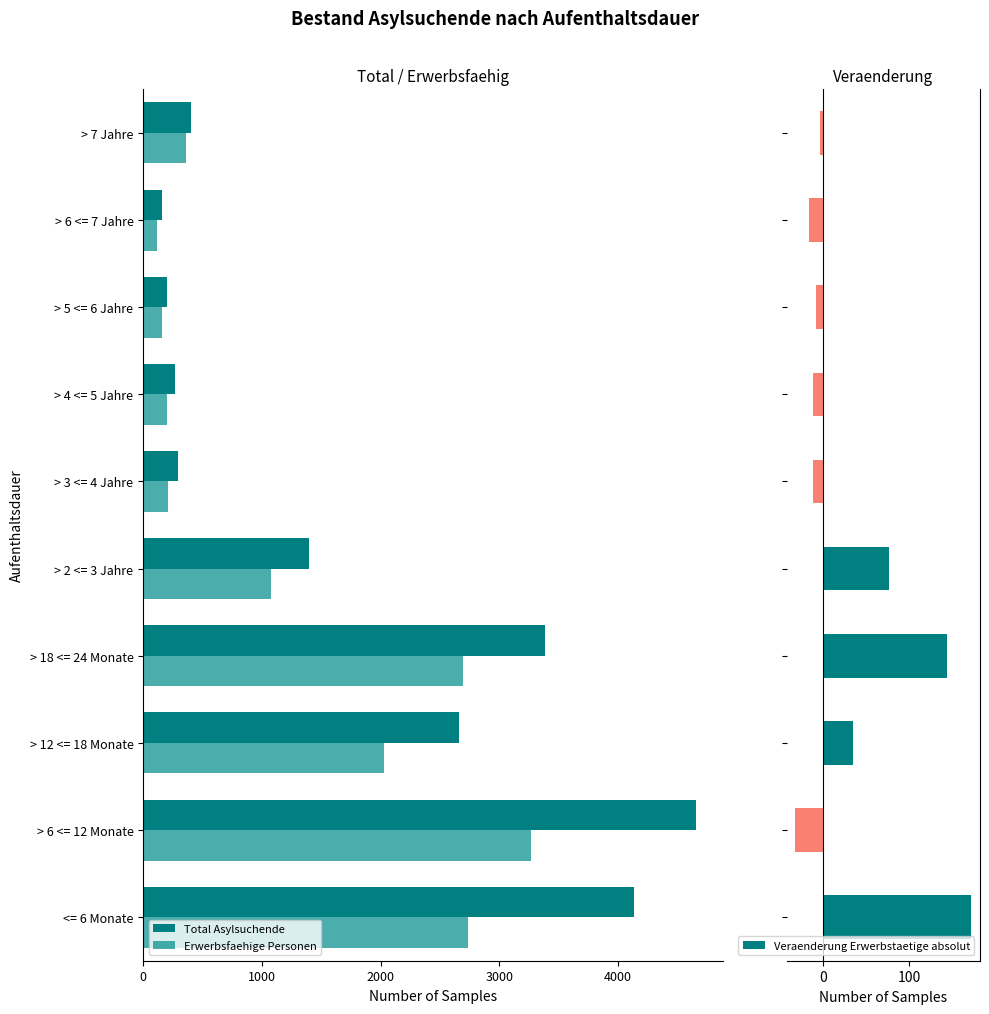

Between 4000 and 8, which series saw the biggest shift?

Total Asylsuchende